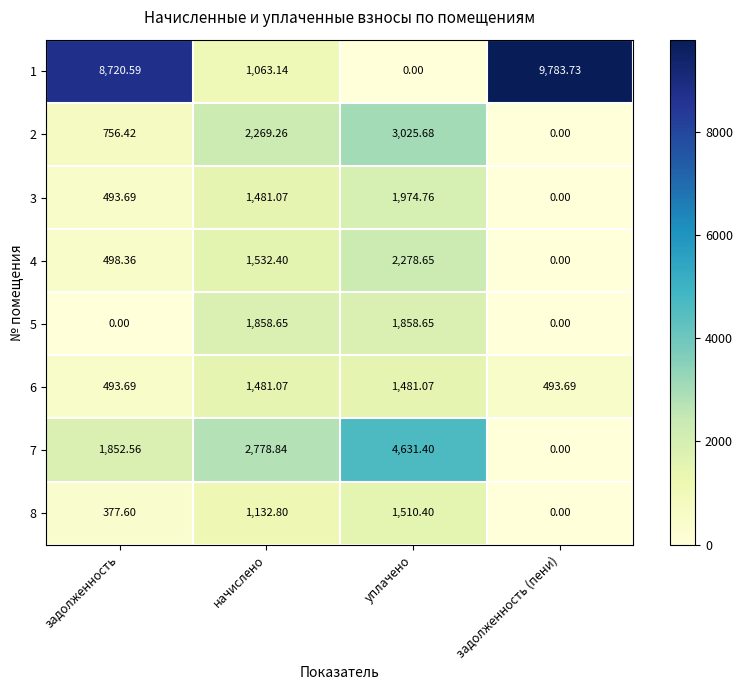

Which category has the highest value across all series?

задолженность (пени)